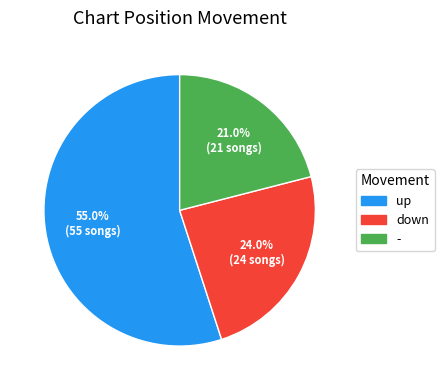

Count the number of slices in the pie.

3